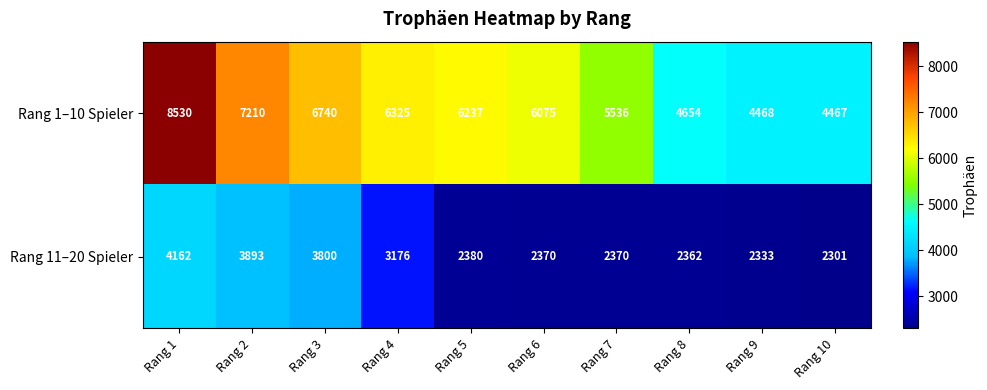

Reading left to right, list all the values displayed in this chart.

Rang 1–10 Spieler: 8530	7210	6740	6325	6237	6075	5536	4654	4468	4467
Rang 11–20 Spieler: 4162	3893	3800	3176	2380	2370	2370	2362	2333	2301